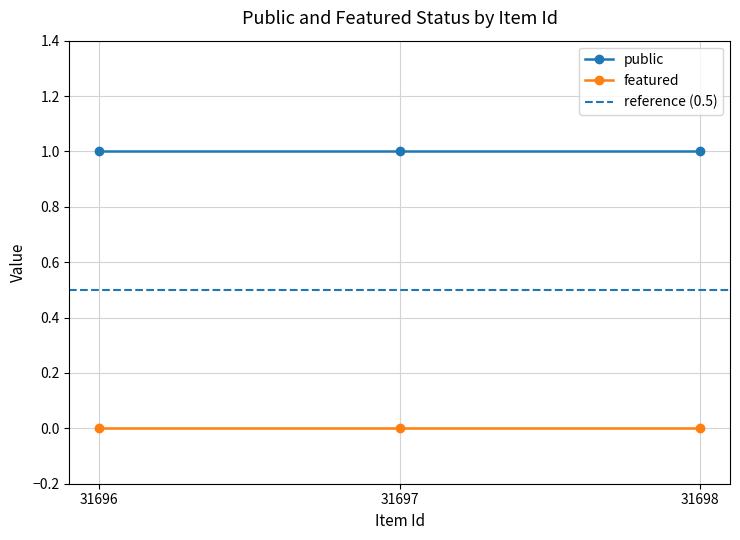

Reading left to right, what are all the values shown in this chart?

public: 1	1	1
featured: 0	0	0